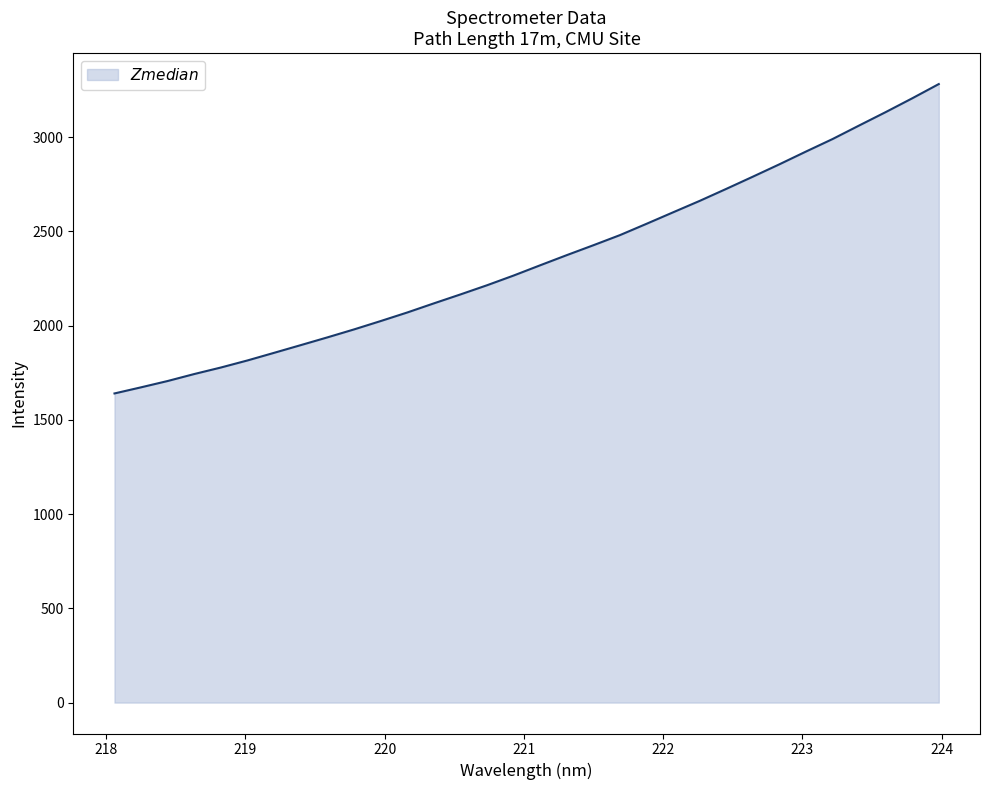

True or false: the data has more than 2 interior local peaks.

False